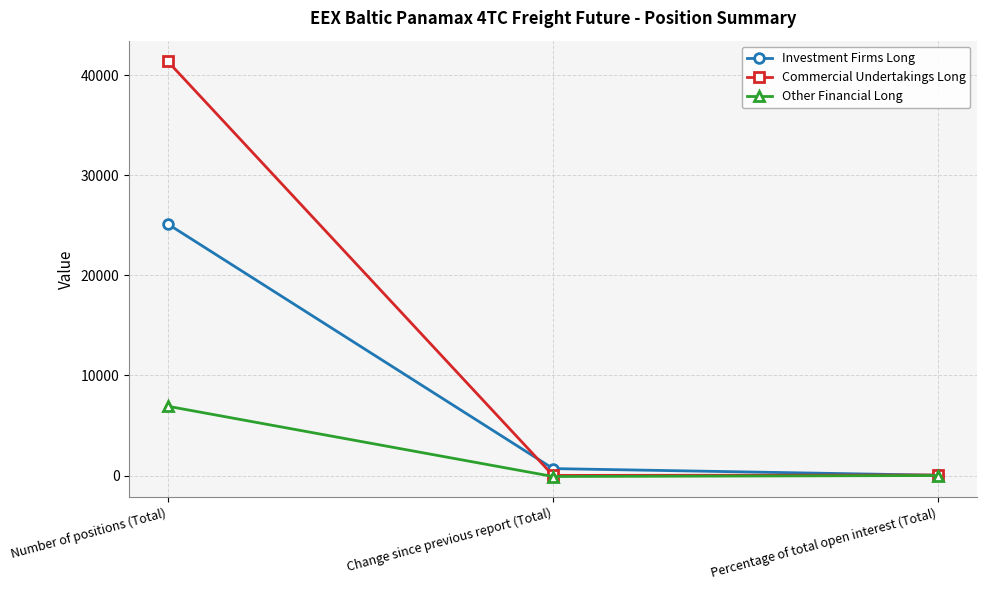

What is the difference between the highest and lowest values at Percentage of total open interest (Total)?

46.9